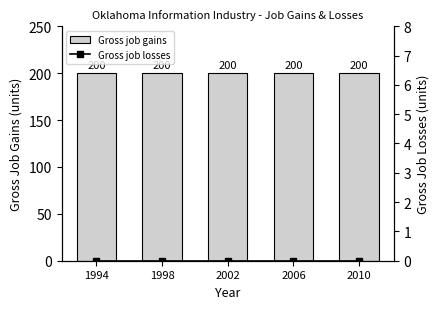

Reading left to right, transcribe all the data shown in this chart.

Gross job gains: 200	200	200	200	200
Gross job losses: 0	0	0	0	0